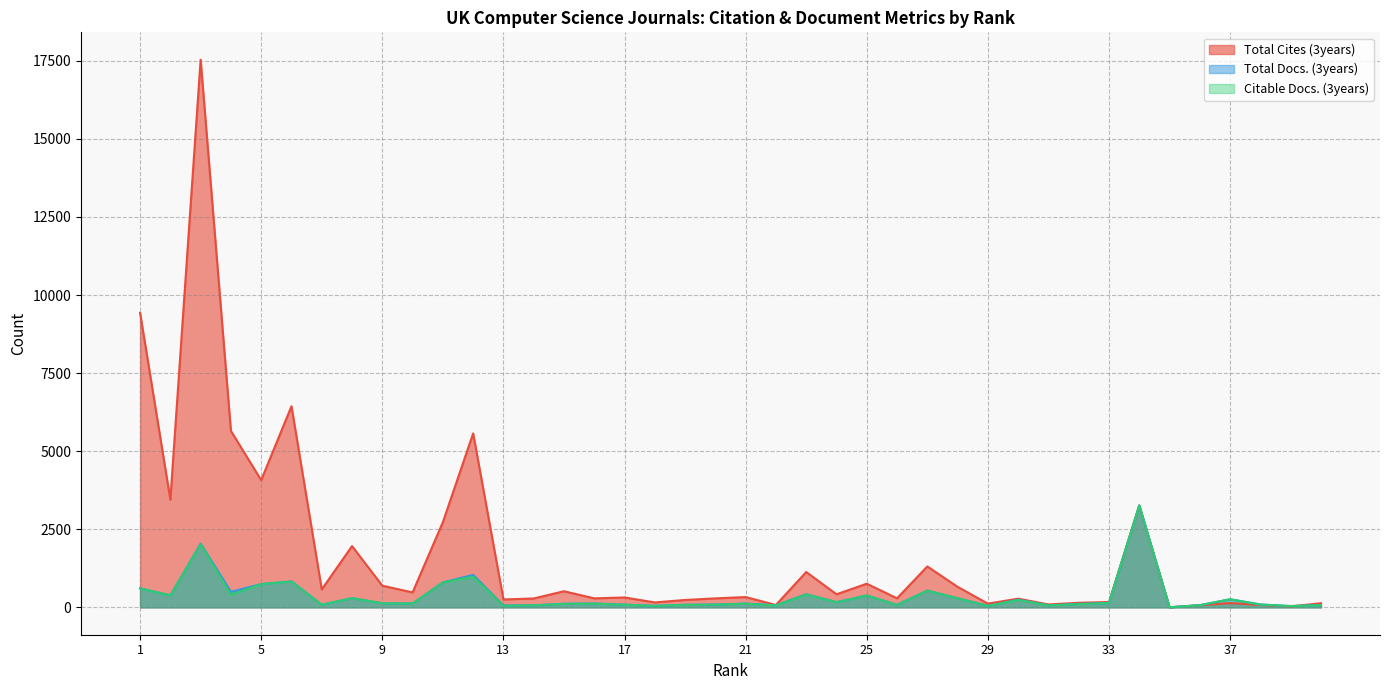

Which series has the largest total across all categories?

Total Cites (3years)